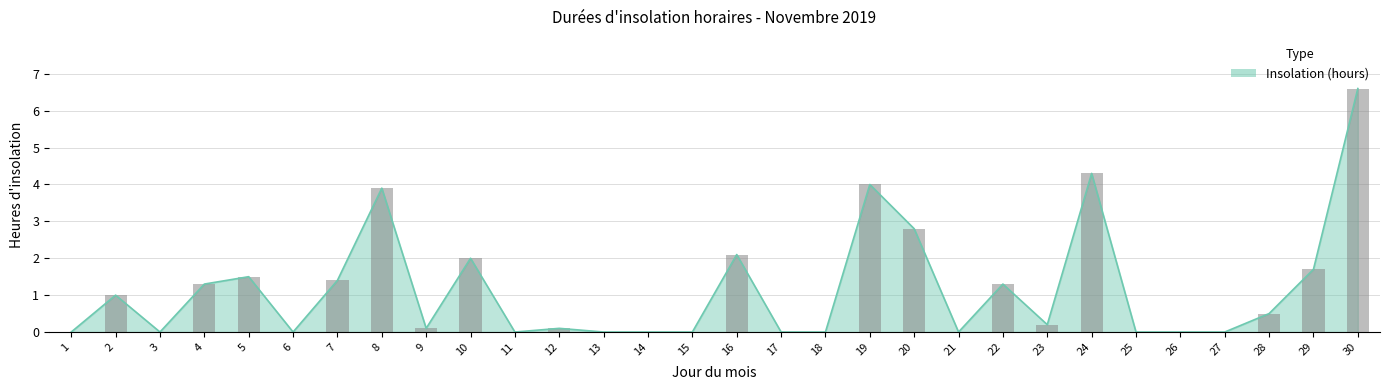

Count the number of categories in the chart.

30